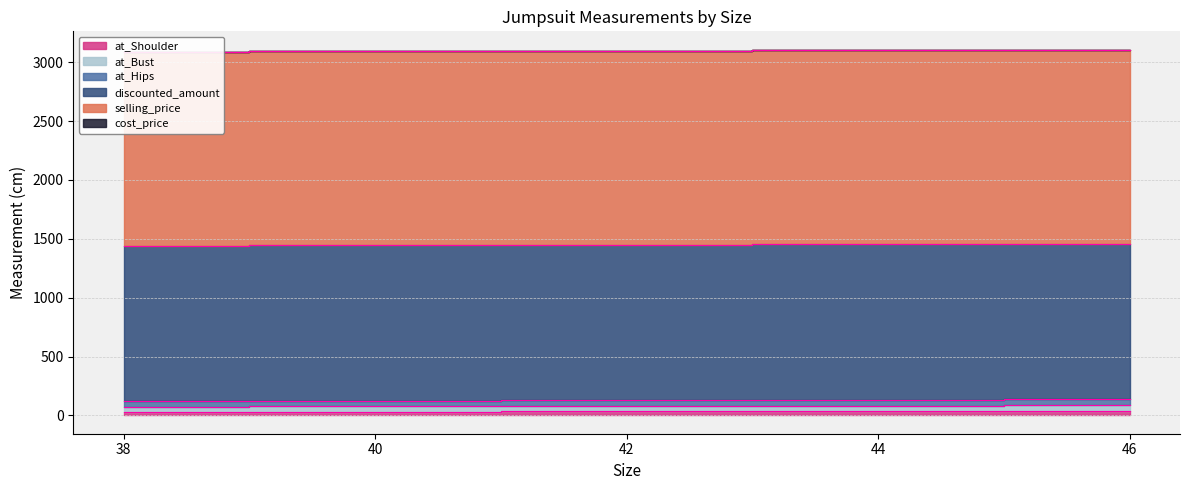

Does the chart display data point markers on the line(s)?

No